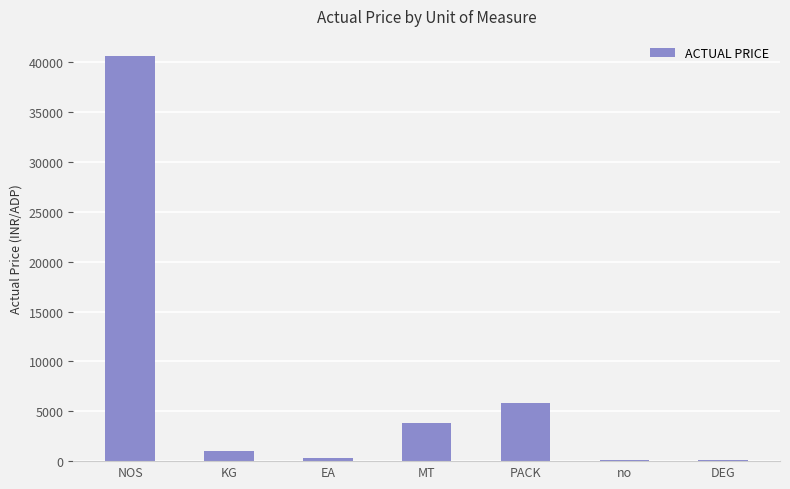

Which label corresponds to the largest value in the chart?

NOS